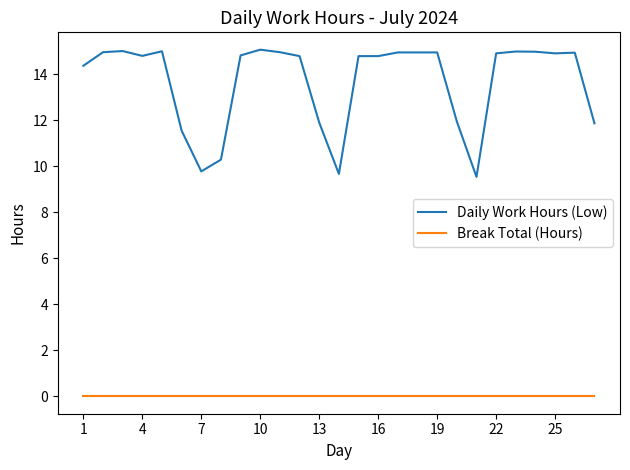

How many distinct data groups are displayed?

2